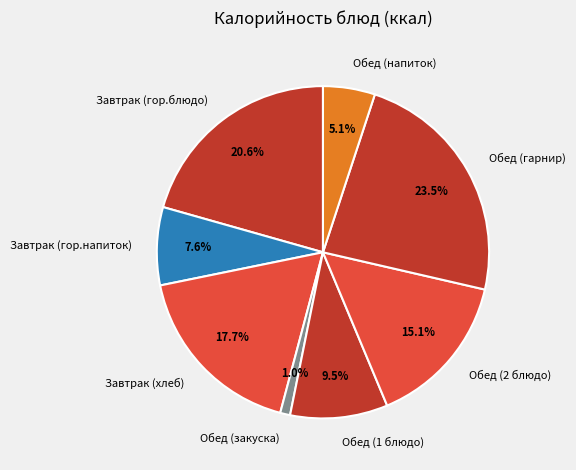

How much of the chart is everything except Обед (закуска)?

99.0%